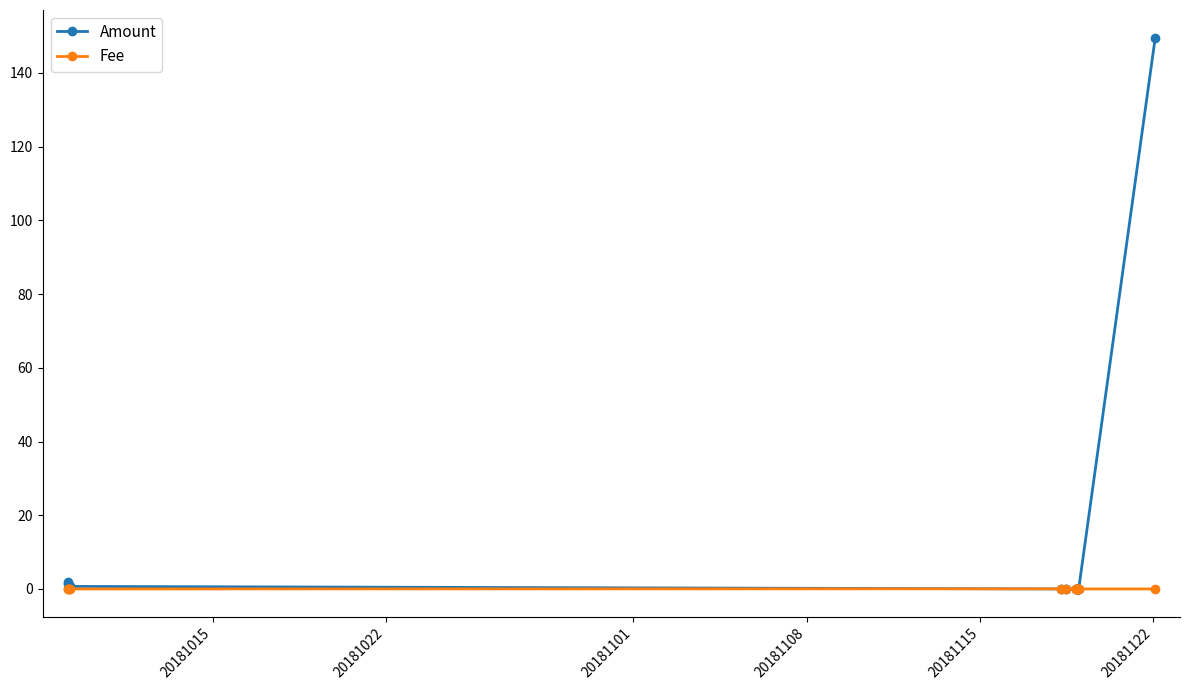

Rank the series by their maximum value, from lowest to highest.

Fee, Amount